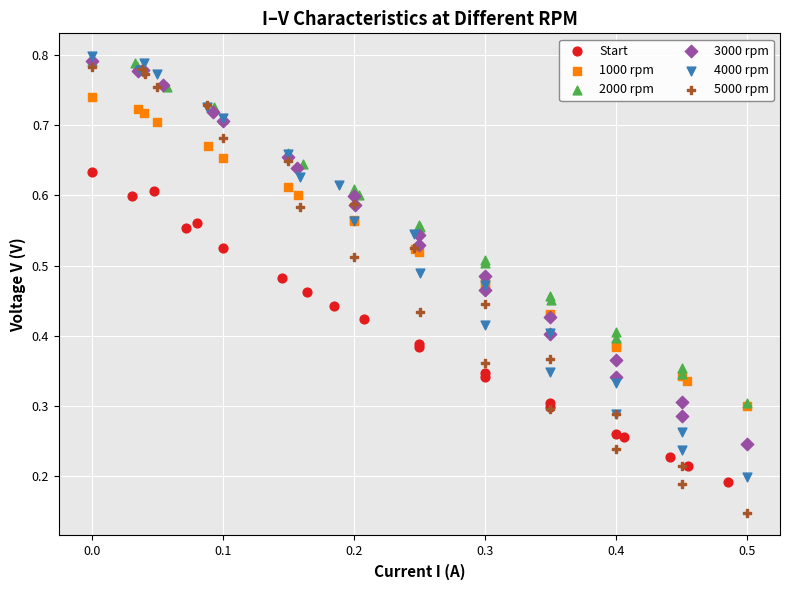

Which series contains the lowest Y value?

5000 rpm